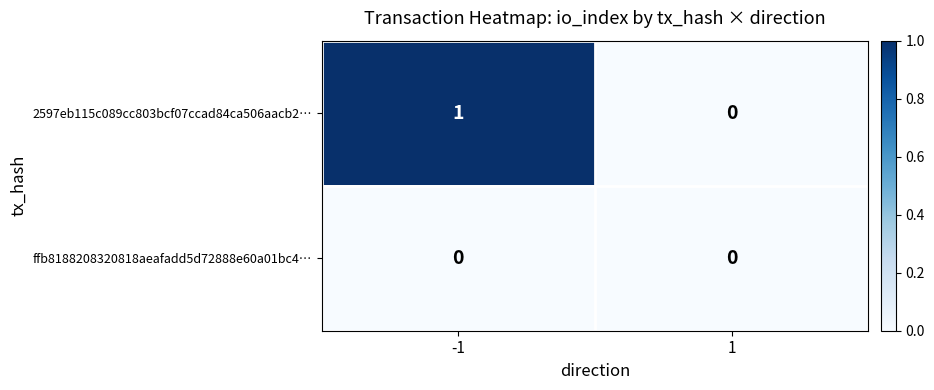

The ffb8188208320818aeafadd5d72888e60a01bc4… series shows 0 at 1. True or false?

True